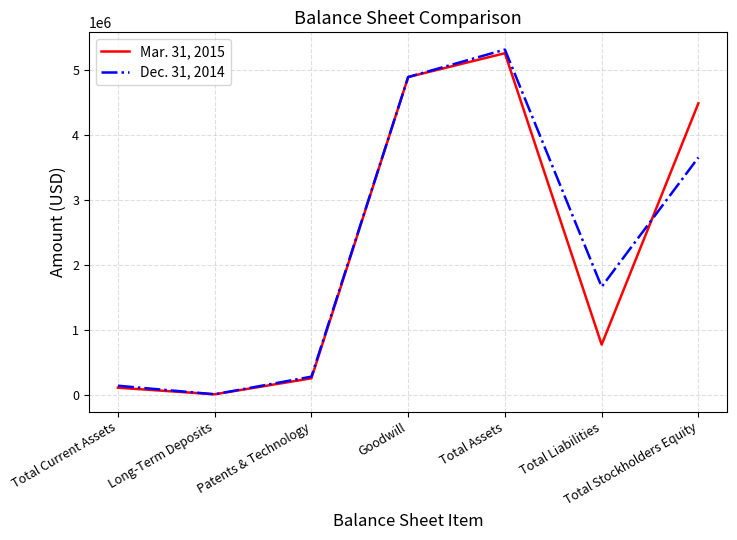

How many distinct data groups are displayed?

2